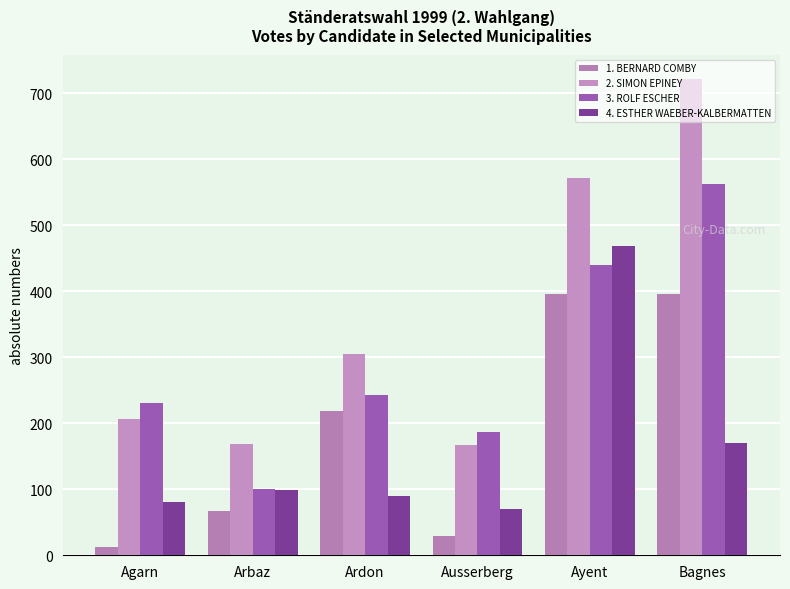

How many bars are there in total?

24